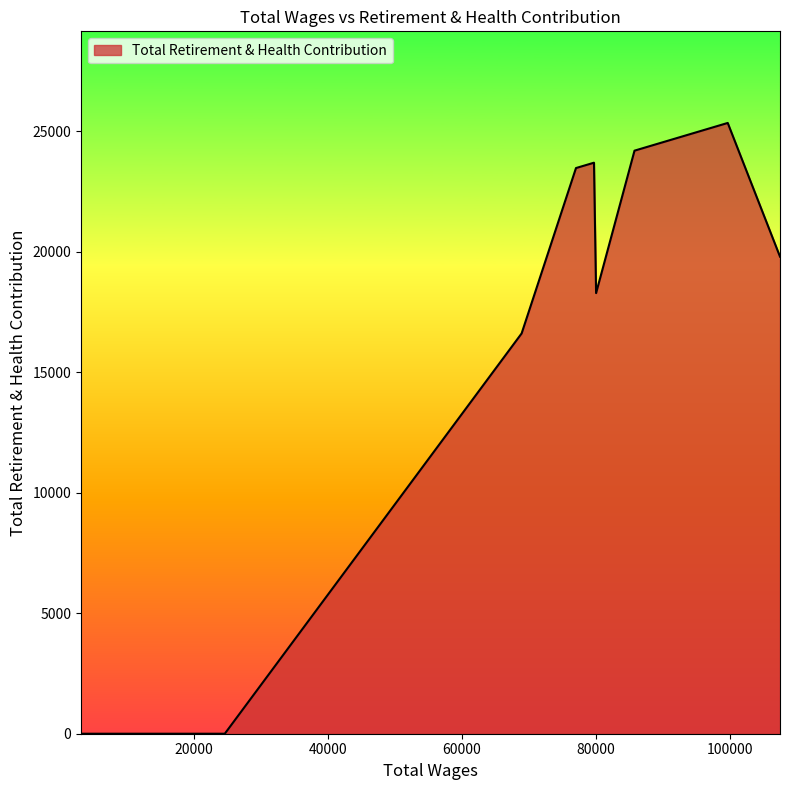

What is the greatest value displayed?

25334.8